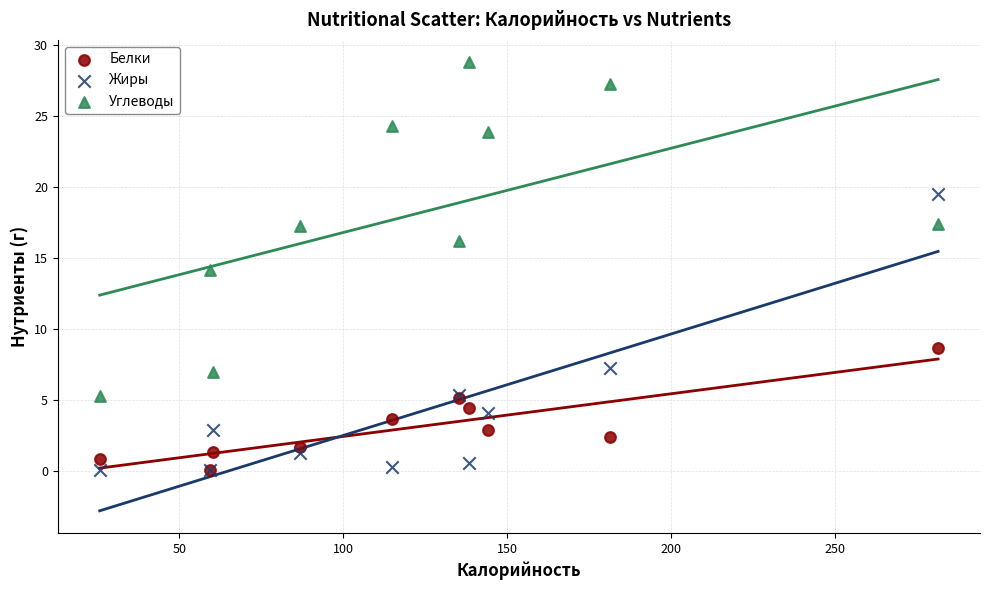

Which series contains the highest Y value?

Углеводы